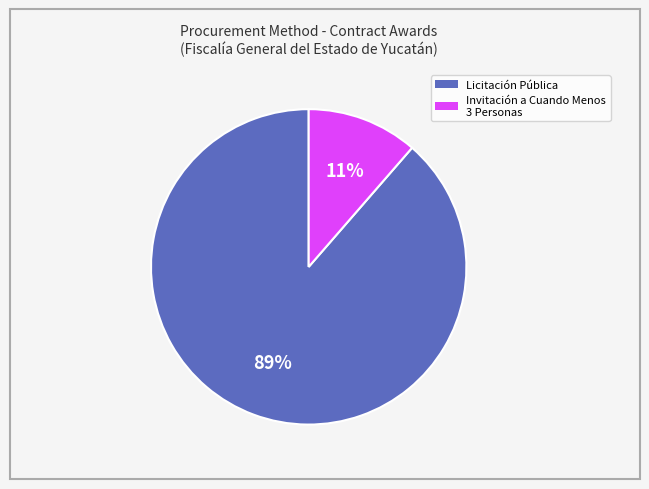

Is there a majority slice in this chart?

Yes